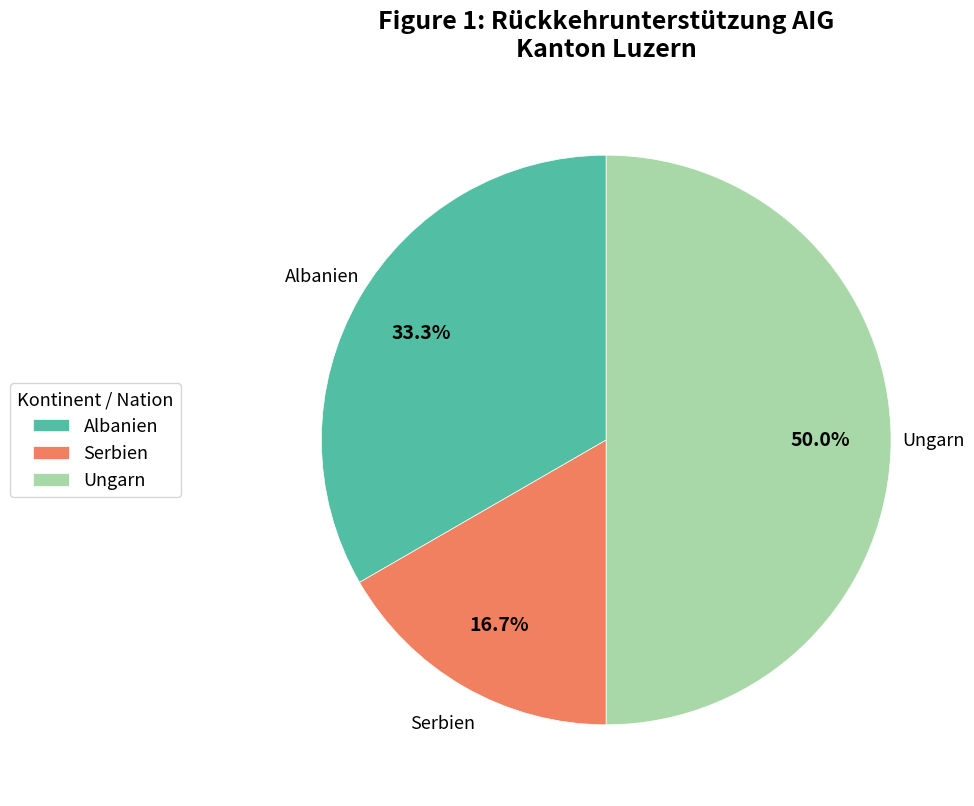

What portion of the pie excludes Ungarn?

50.0%